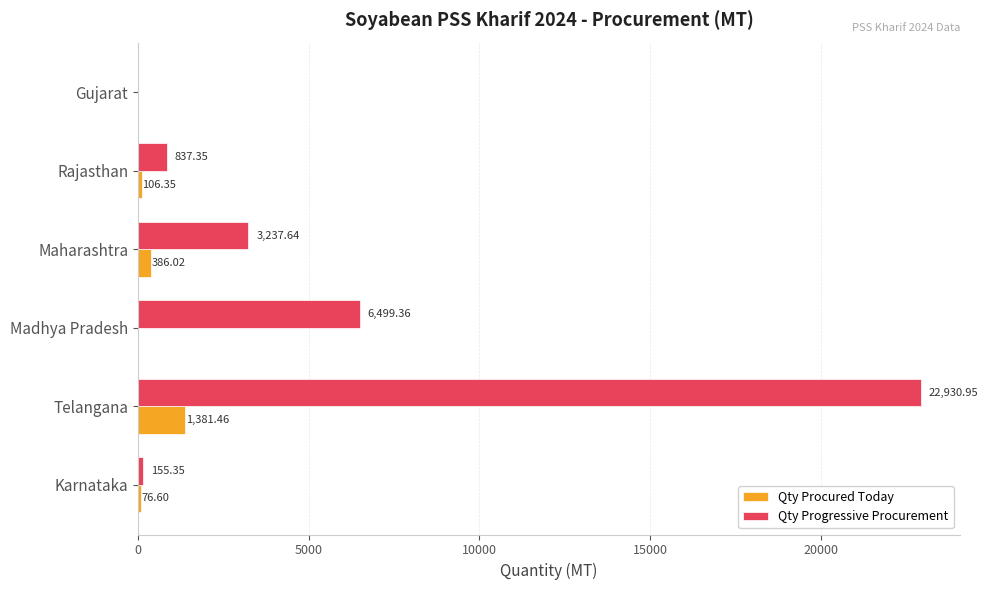

At which label is Qty Progressive Procurement closest to 11465?

Madhya Pradesh